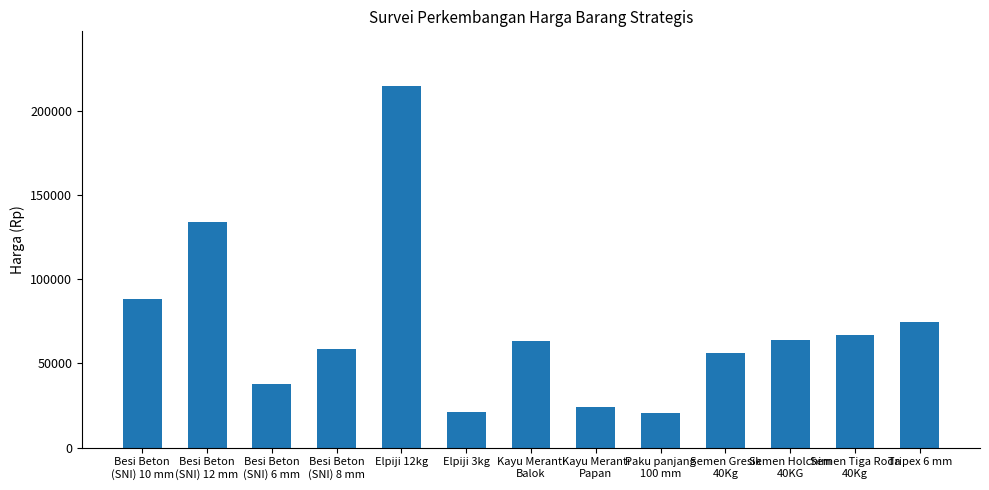

What is the sum of all values?

924667